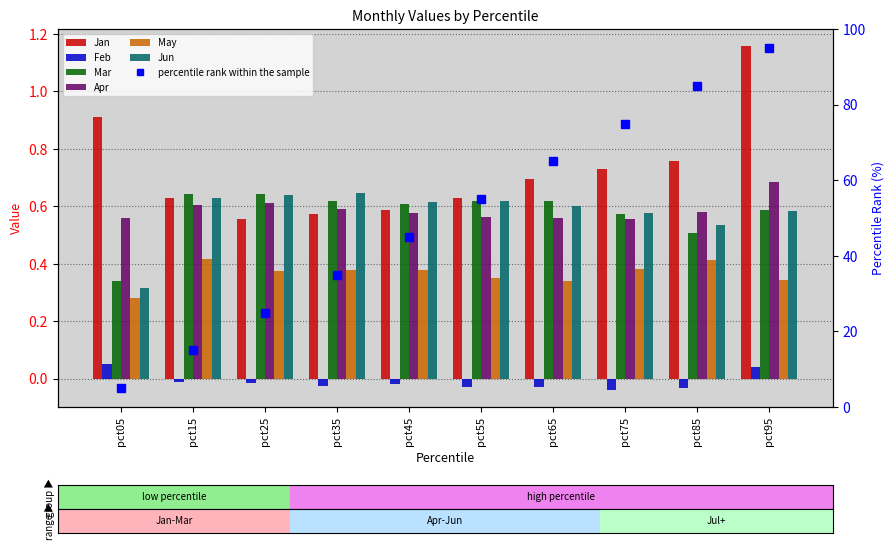

What is the total value across all series at pct15?

2.9